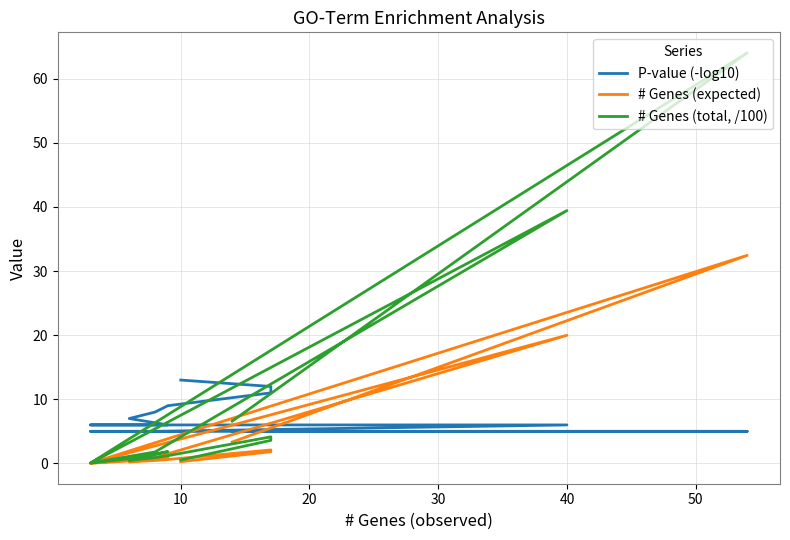

Does the chart have visible grid lines?

Yes